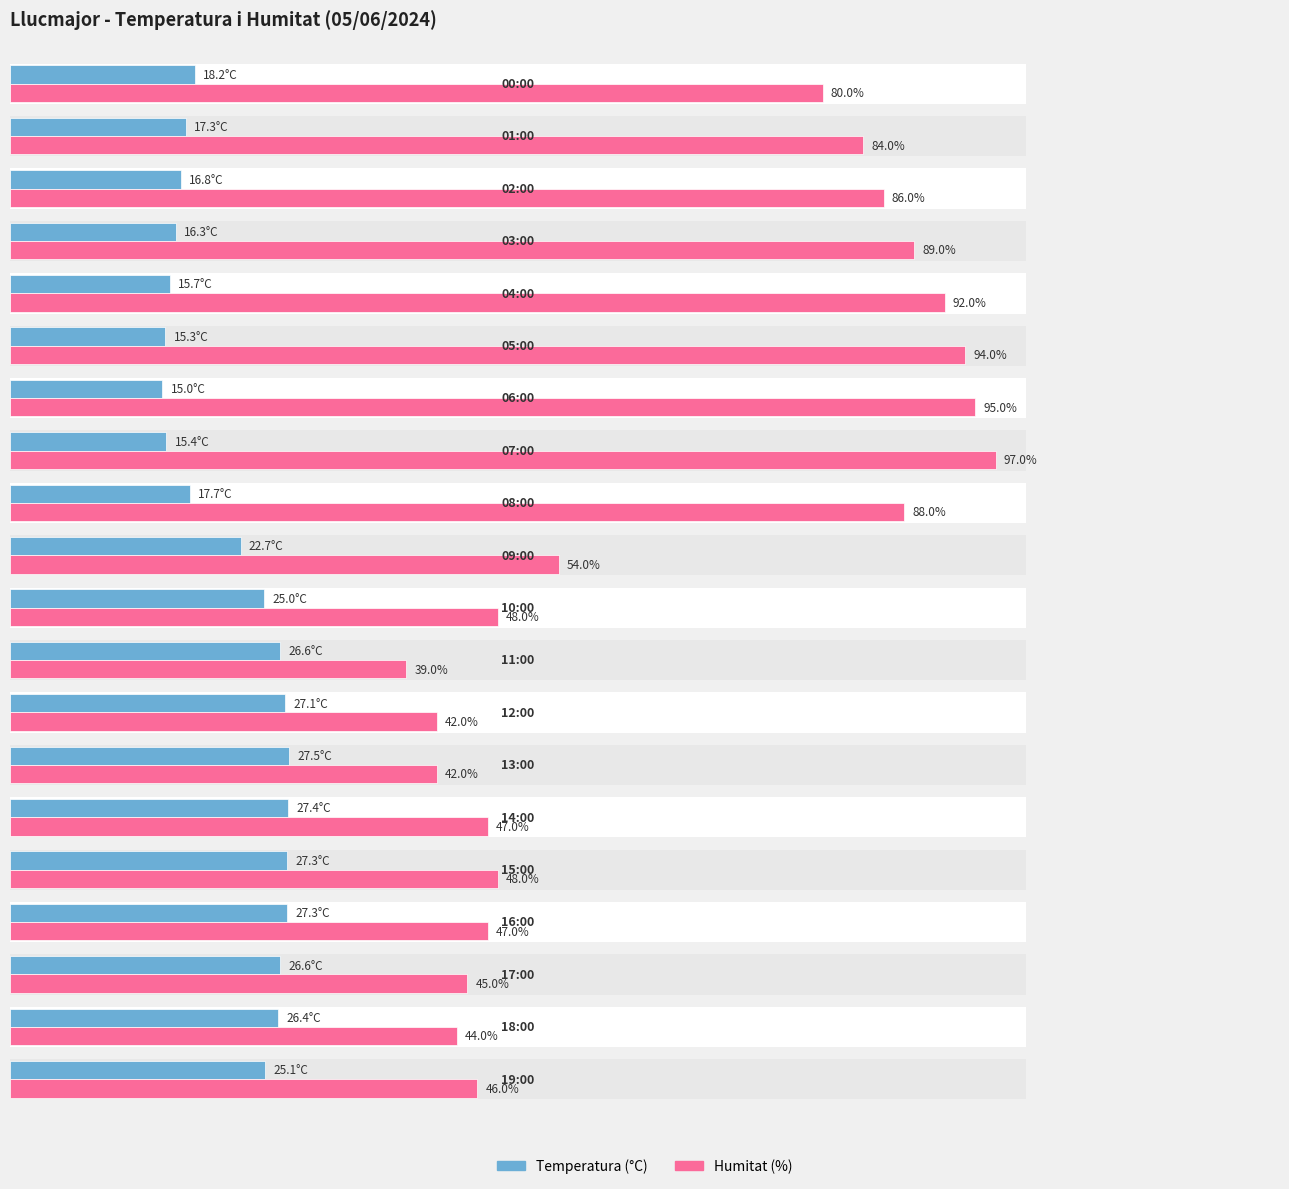

Which series has the widest spread of values?

Humitat (%)